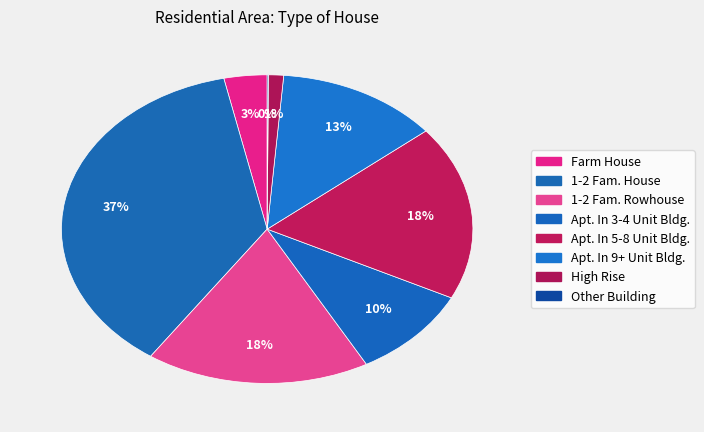

What portion of the pie excludes High Rise?

98.8%